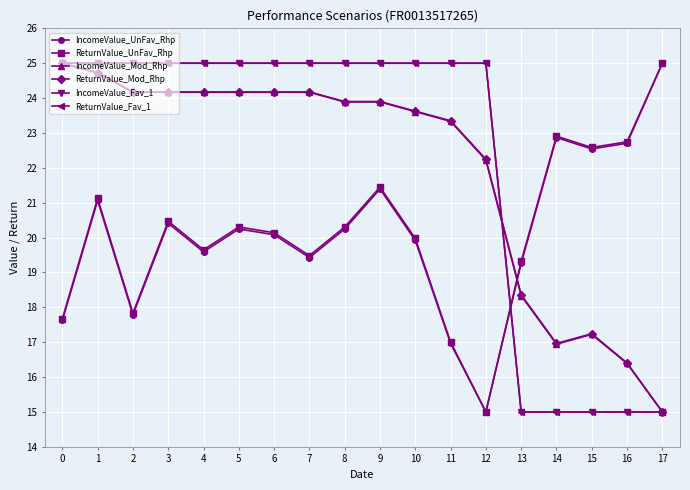

Does the chart have visible grid lines?

Yes